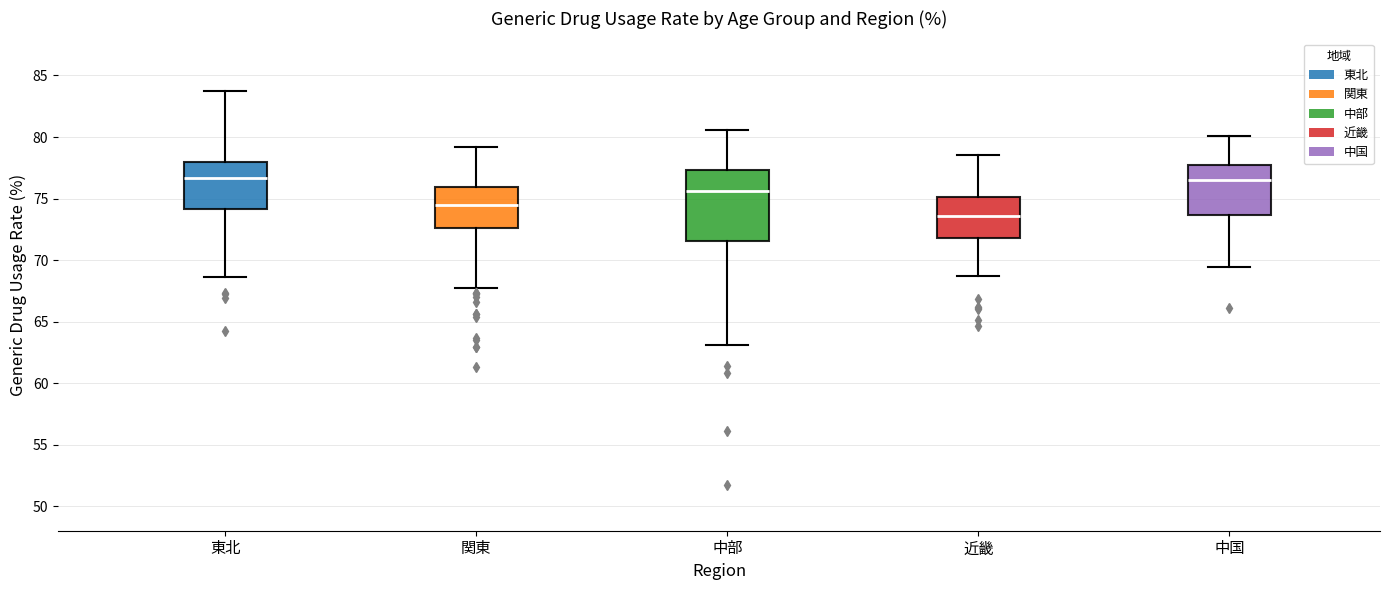

Comparing the boxes themselves (not the whiskers), which one is the tallest?

中部